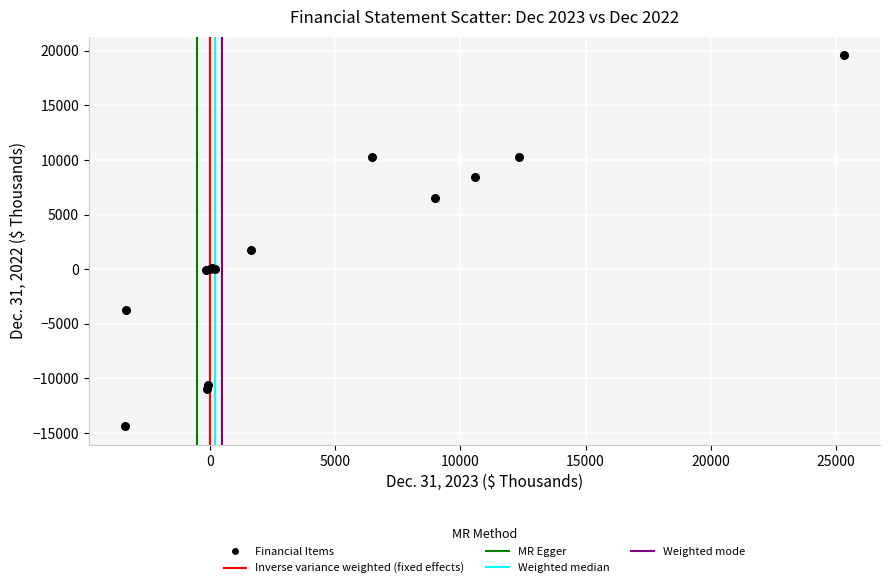

What Y value in the scatter plot is closest to 2589?

1718